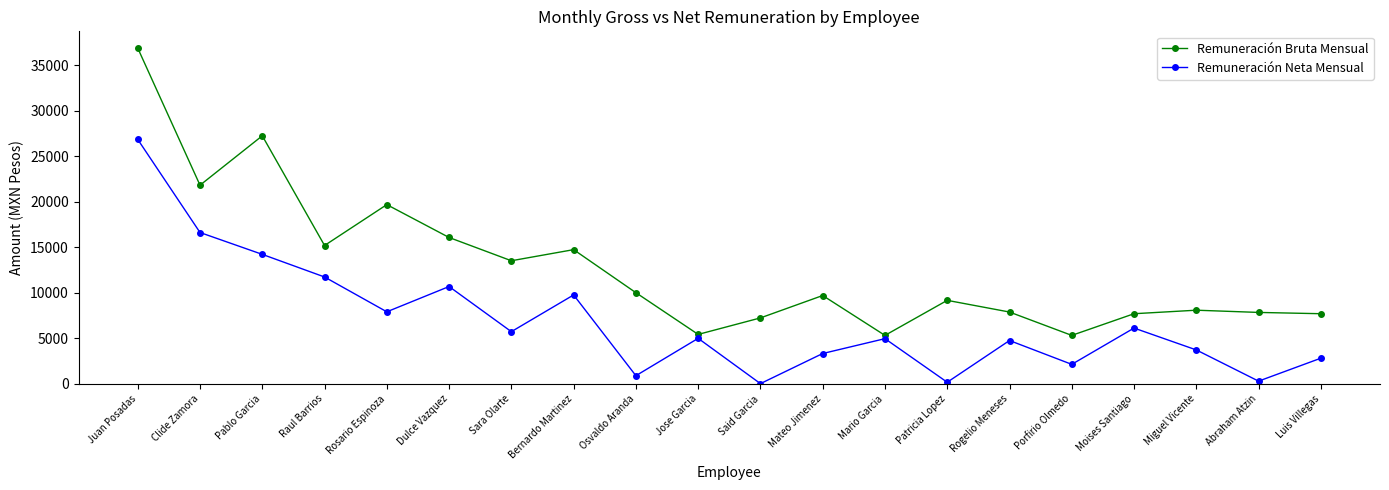

At which category is the sum across all series the highest?

Juan Posadas